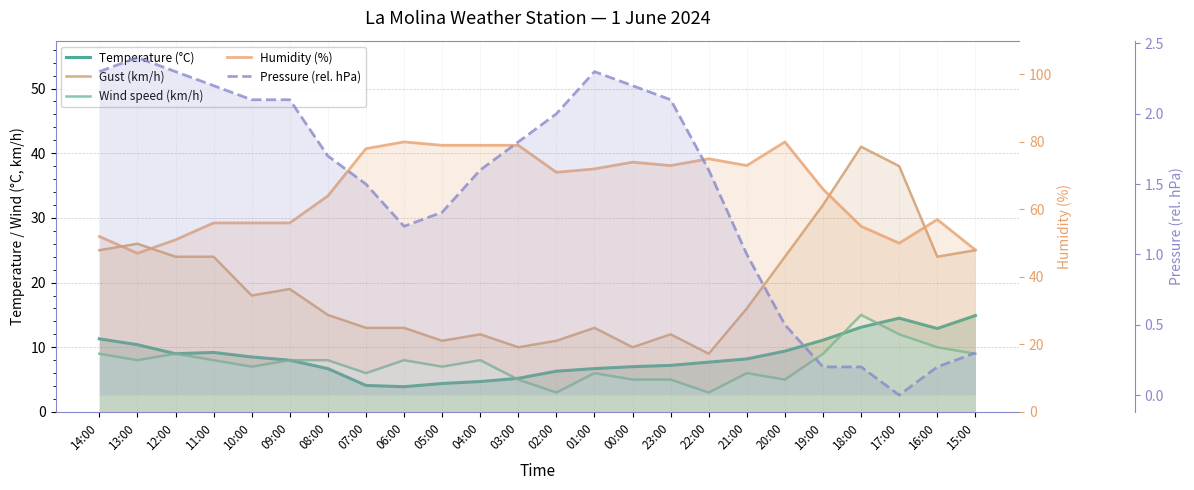

What are all the series names shown in the legend?

Temperature (°C), Gust (km/h), Wind speed (km/h), Humidity (%), Pressure (rel. hPa)